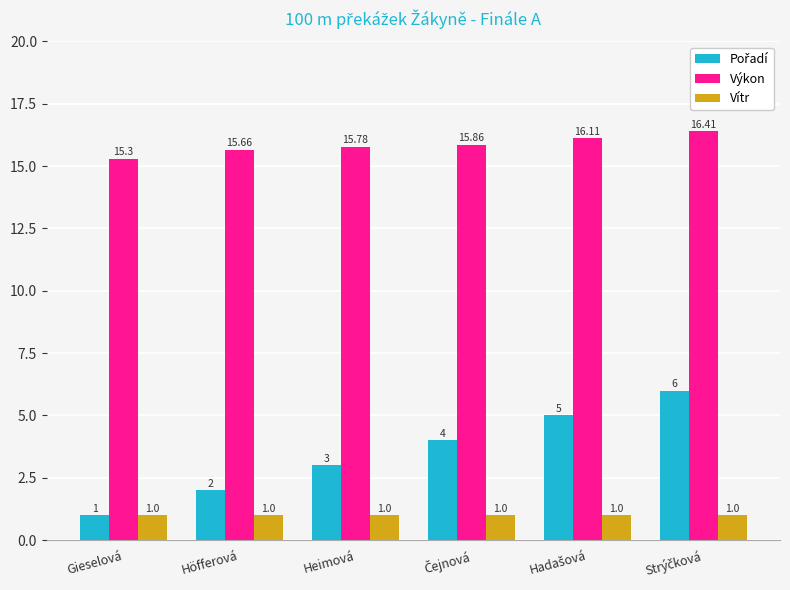

What is the average value of the Vítr series?

1.0